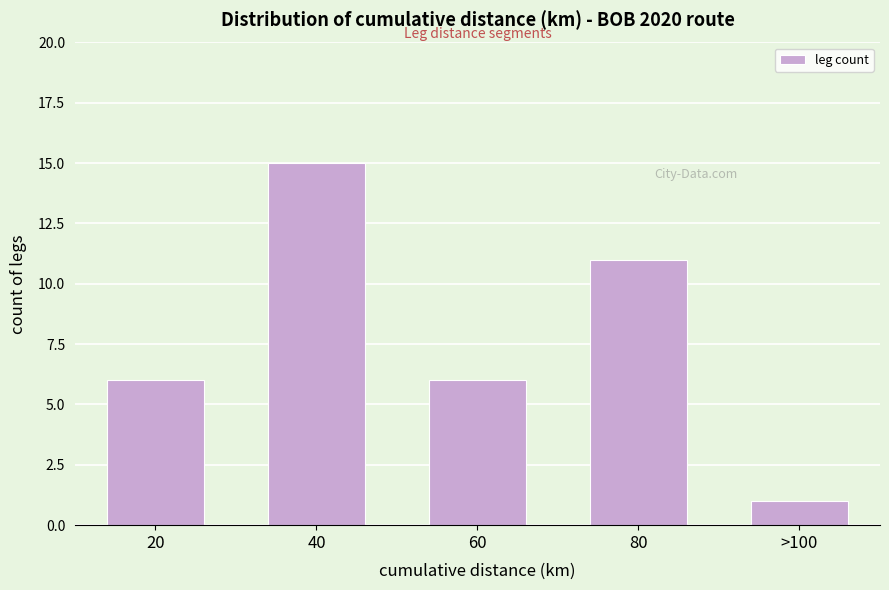

Reading left to right, list all the values displayed in this chart.

6	15	6	11	1